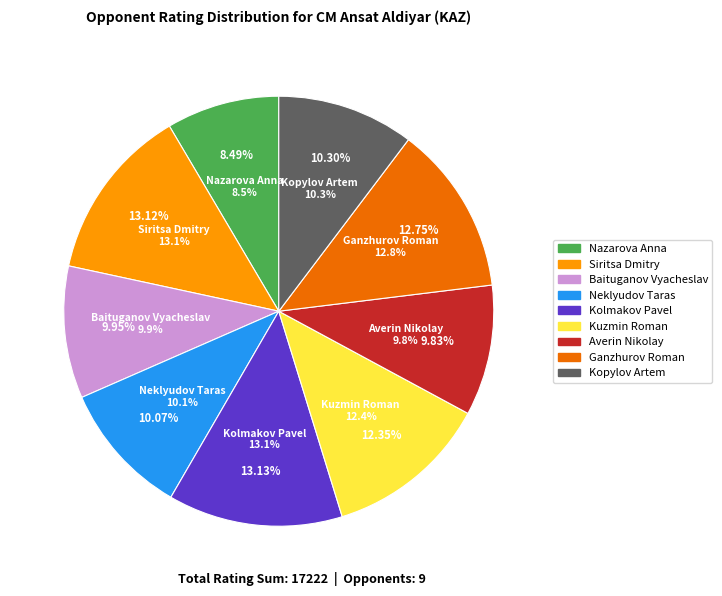

Is it true that Siritsa Dmitry is 13% of the pie?

True